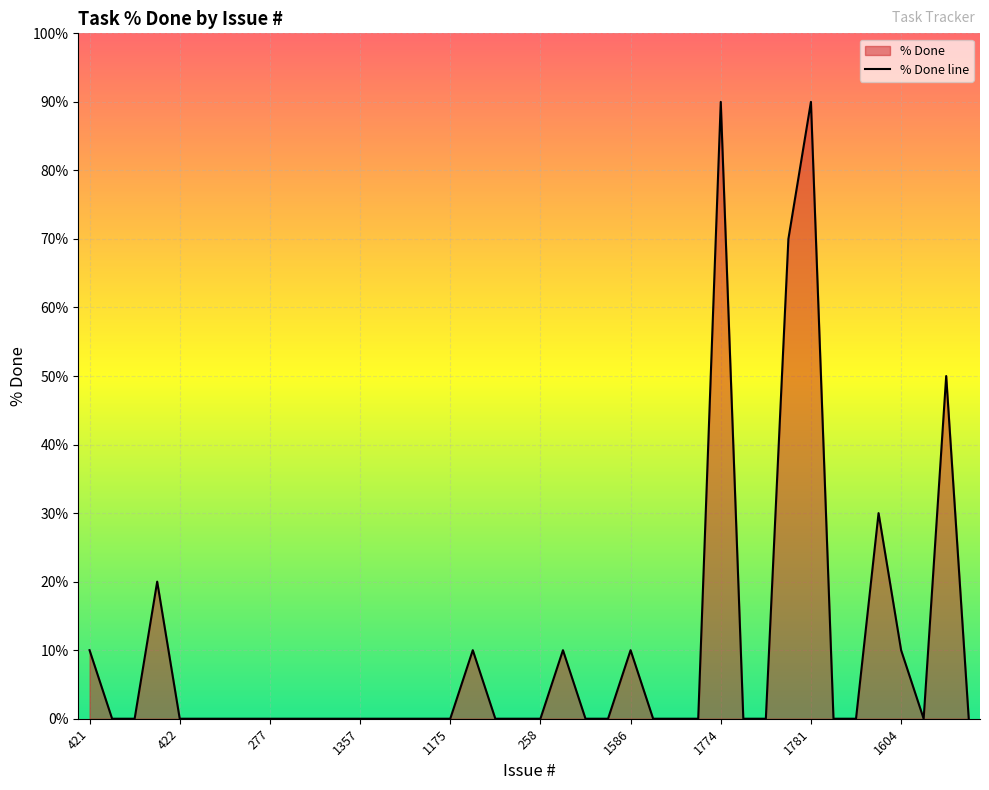

The value at 421 is 10. True or false?

True